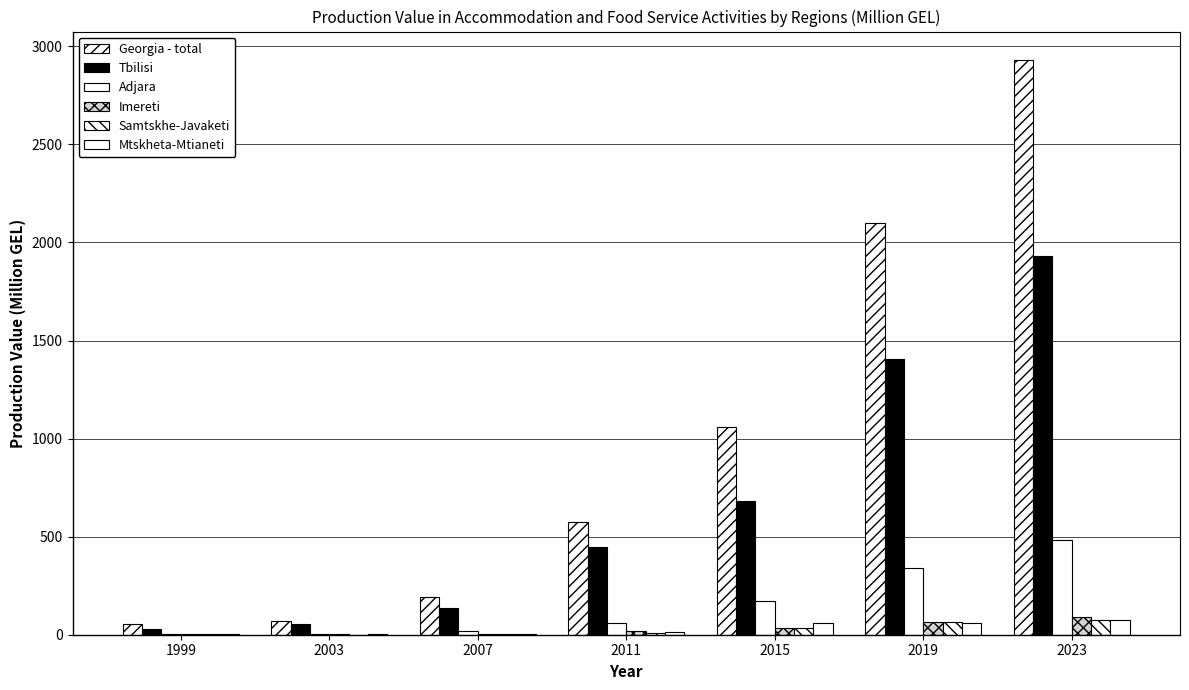

How many data points in Imereti are above 17?

4